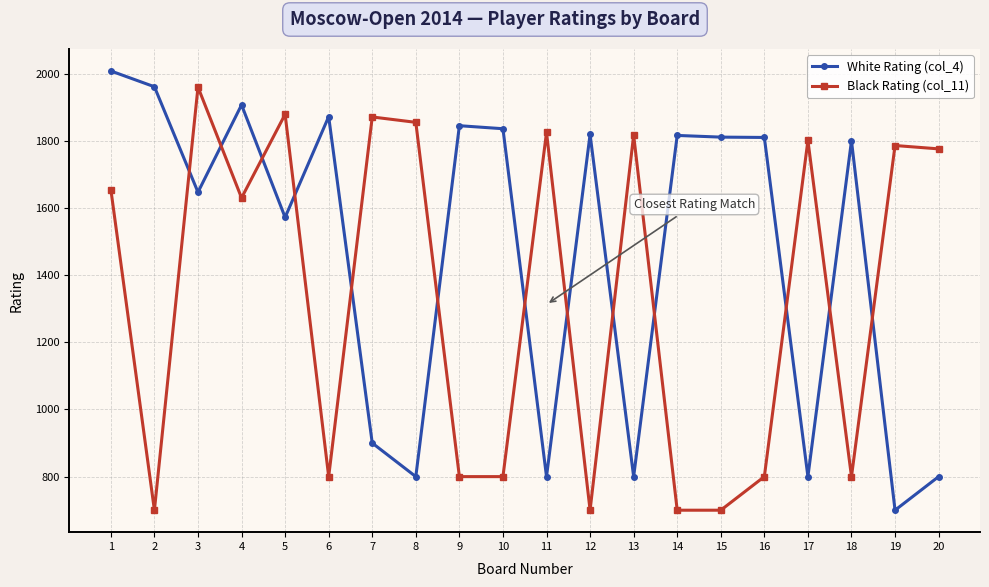

Where is the first local minimum for Black Rating (col_11)?

2